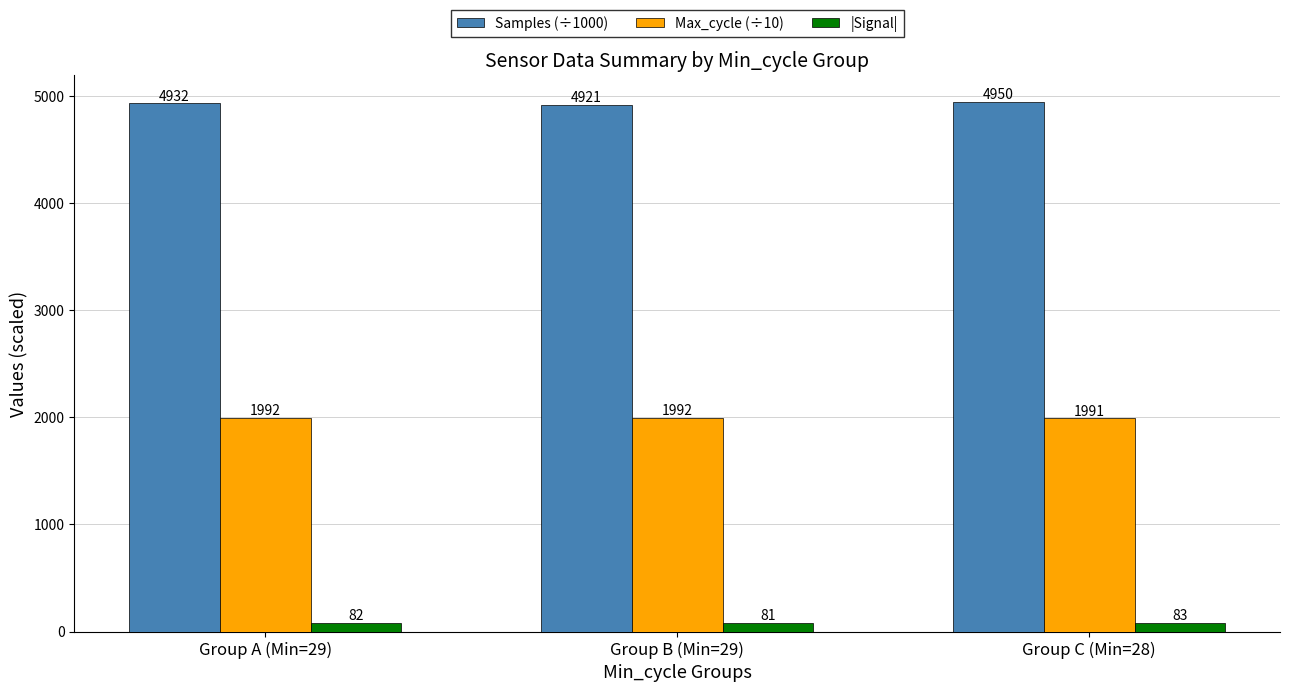

What is the difference between the maximum and second lowest values in the |Signal| series?

1.0